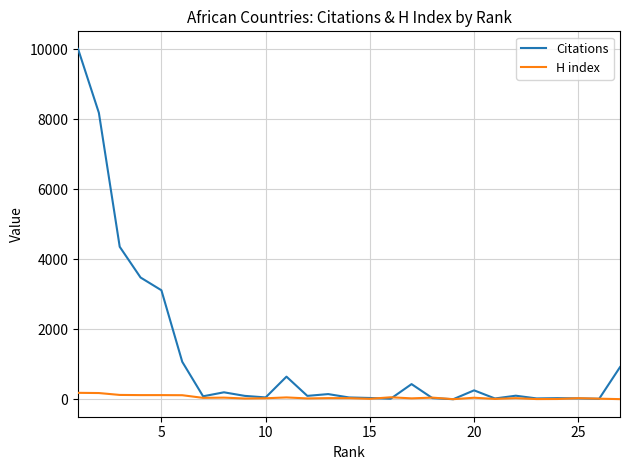

What is the greatest value displayed?

10010